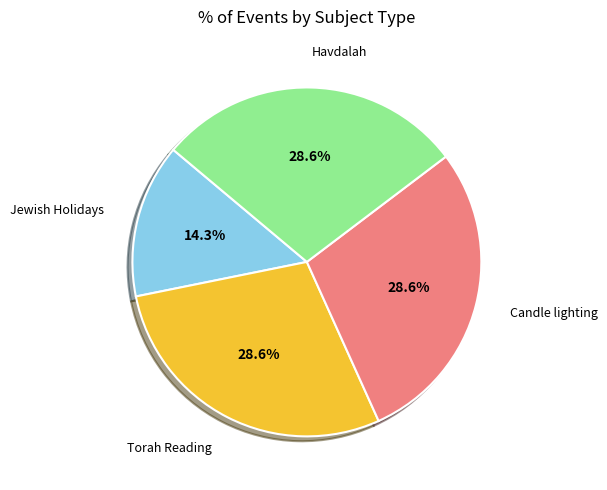

What portion of the pie excludes Jewish Holidays?

85.7%